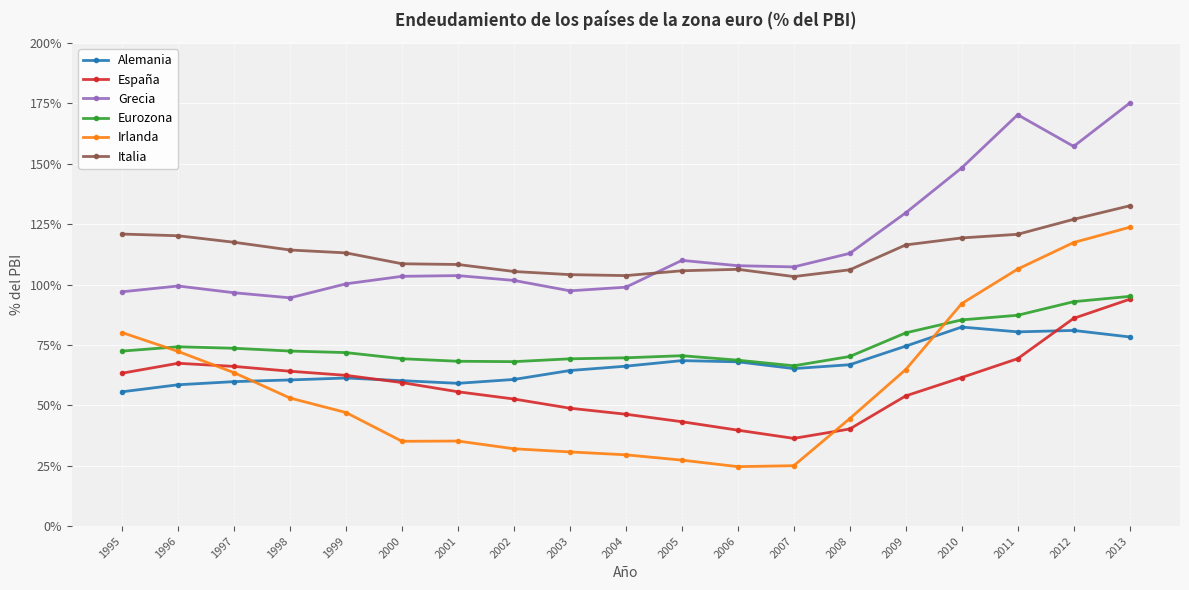

True or false: Irlanda has a value of 136.6 at 1995.

False